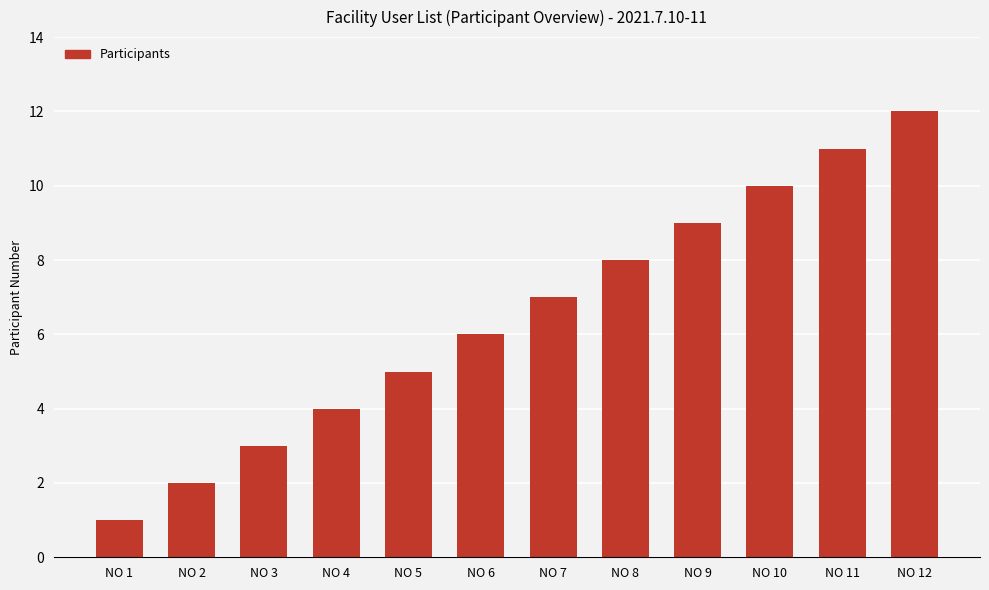

Approximately how many times larger is the value at NO 2 compared to NO 7?

0.3